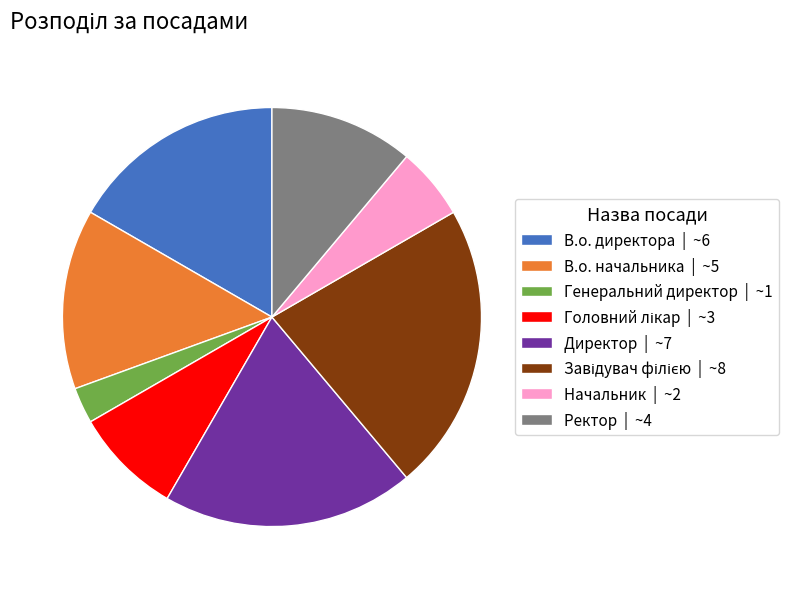

The Ректор | ~4 slice represents 11% of the pie. True or false?

True